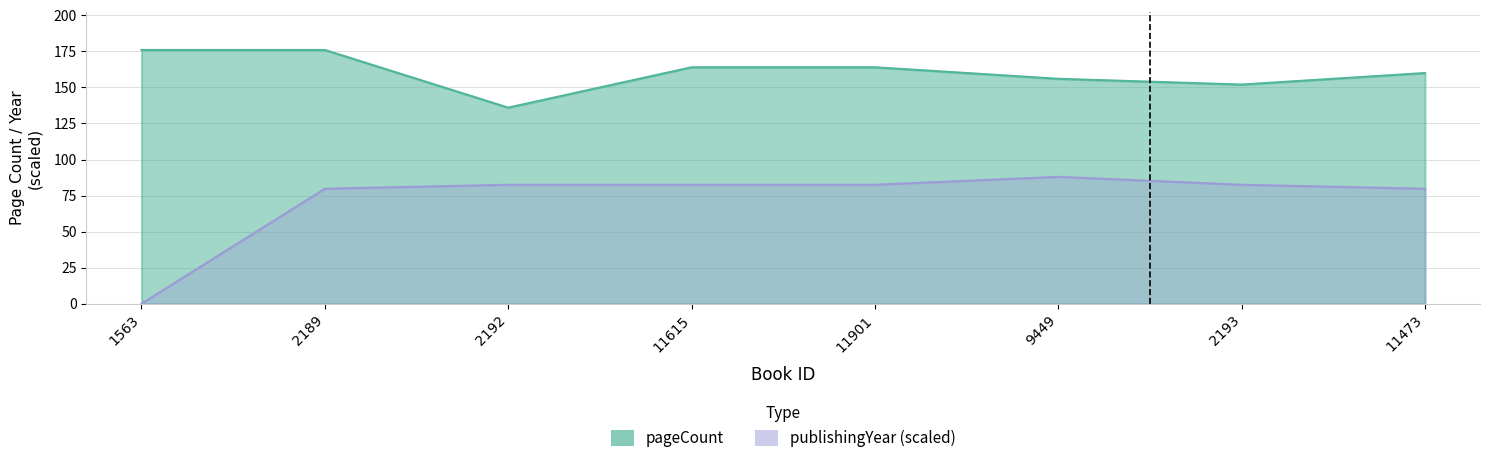

Count the number of categories in the chart.

8